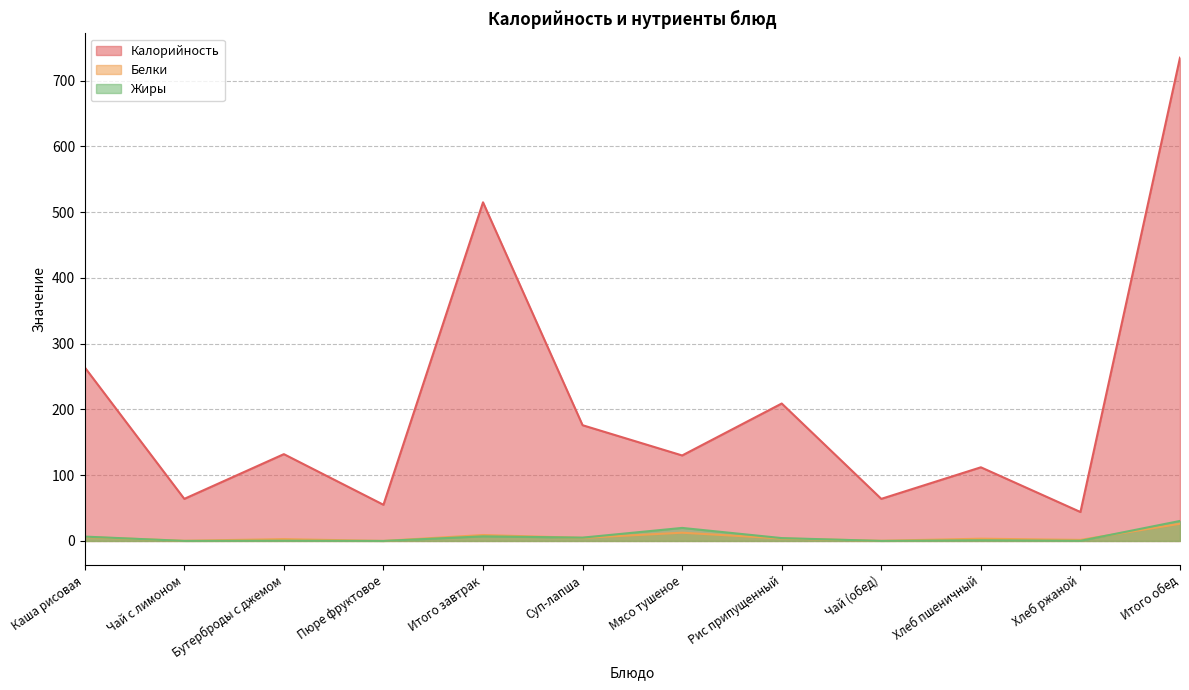

Reading left to right, what are all the values shown in this chart?

Калорийность: Каша рисовая=264.0	Чай с лимоном=64.0	Бутерброды с джемом=132.0	Пюре фруктовое=55.0	Итого завтрак=515.0	Суп-лапша=176.0	Мясо тушеное=130.0	Рис припущенный=209.0	Чай (обед)=64.0	Хлеб пшеничный=112.0	Хлеб ржаной=44.0	Итого обед=735.0
Белки: Каша рисовая=6.0	Чай с лимоном=0.3	Бутерброды с джемом=2.8	Пюре фруктовое=0.0	Итого завтрак=9.0	Суп-лапша=4.6	Мясо тушеное=12.5	Рис припущенный=3.7	Чай (обед)=0.3	Хлеб пшеничный=3.4	Хлеб ржаной=1.6	Итого обед=26.1
Жиры: Каша рисовая=6.6	Чай с лимоном=0.0	Бутерброды с джемом=0.4	Пюре фруктовое=0.0	Итого завтрак=7.0	Суп-лапша=5.0	Мясо тушеное=19.8	Рис припущенный=4.3	Чай (обед)=0.0	Хлеб пшеничный=1.0	Хлеб ржаной=0.2	Итого обед=30.4